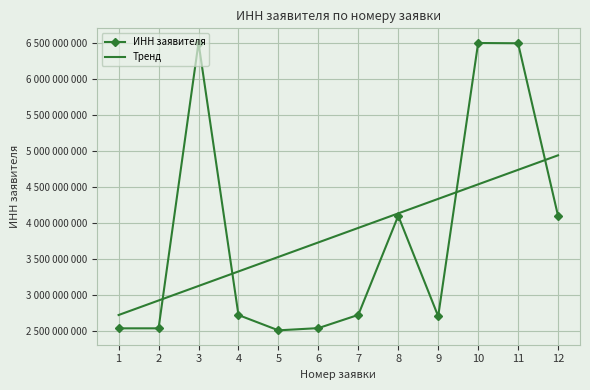

Between which two adjacent categories do Тренд and ИНН заявителя first intersect?

2 and 3